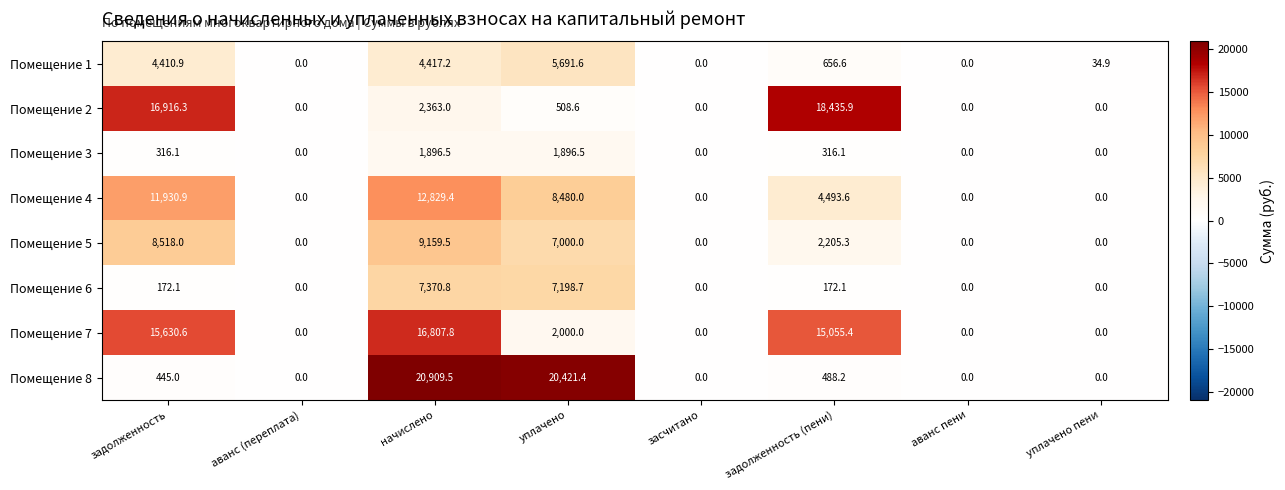

What is the difference between the maximum and minimum values in the Помещение 6 series?

7370.8